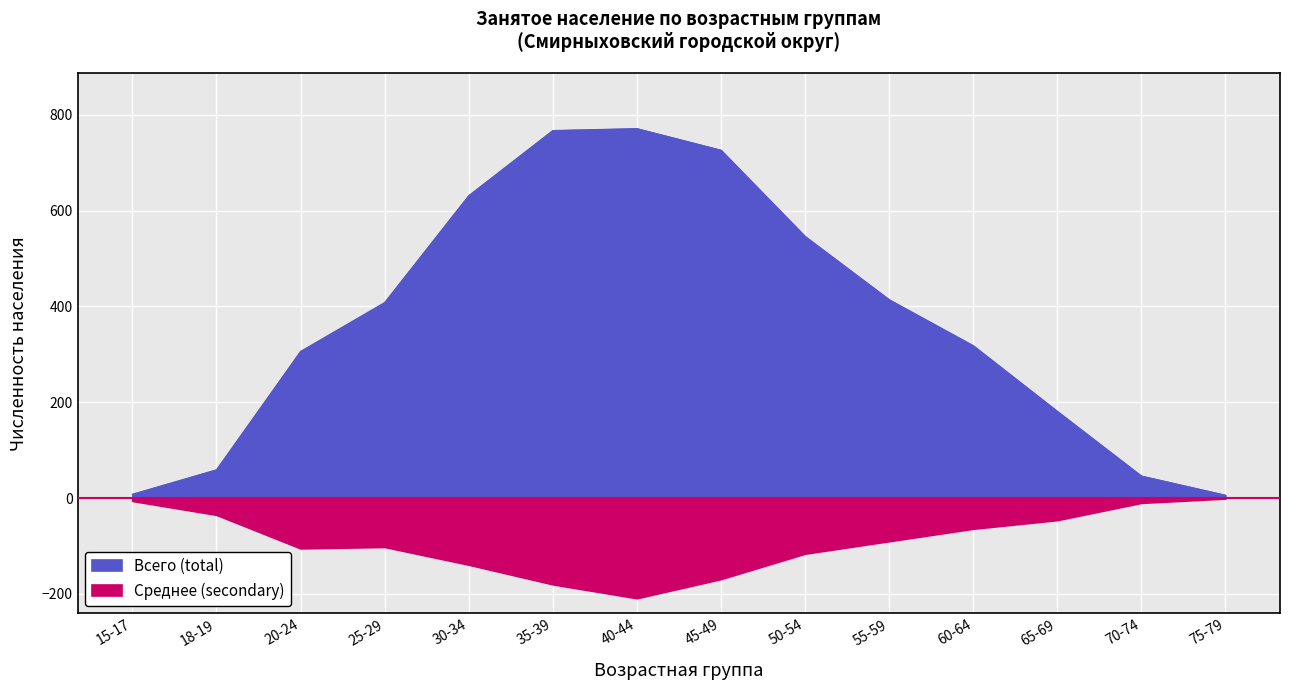

Reading right to left, extract all data points from this chart.

Всего (total): 6	46	181	318	414	546	726	771	767	631	408	306	59	8
Среднее (secondary): -1	-10	-46	-64	-90	-116	-169	-209	-180	-139	-102	-105	-35	-6